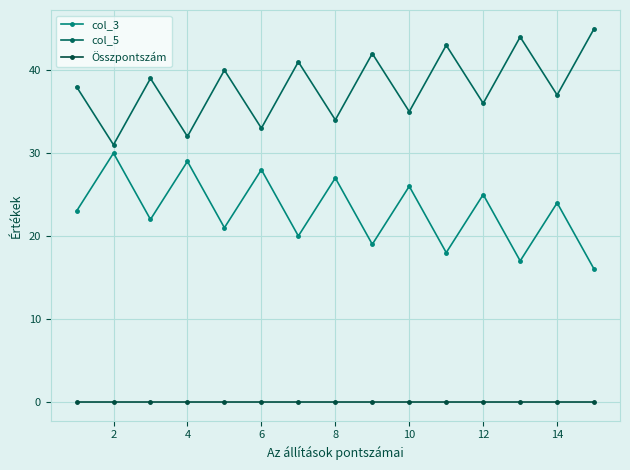

Which series has the widest spread of values?

col_3